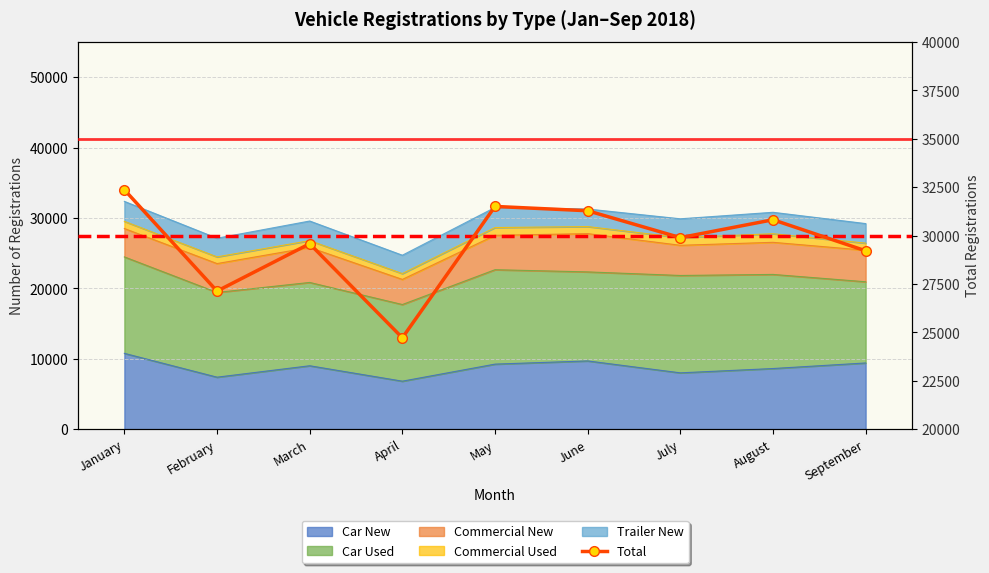

What is the greatest value displayed?

32373